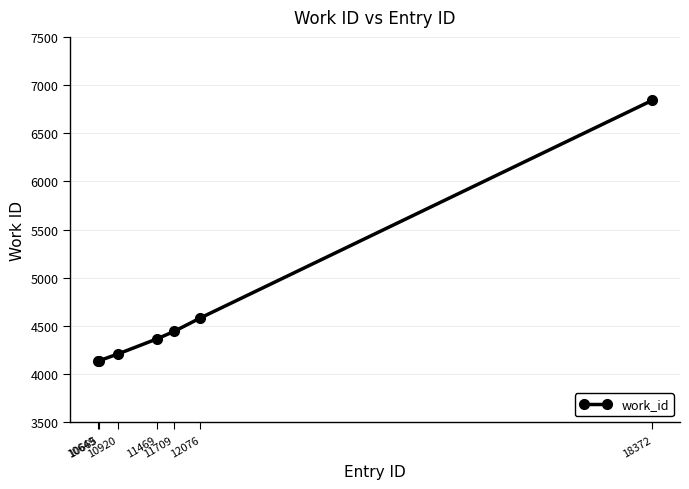

Read the value at 18372, to the nearest 10.

6840